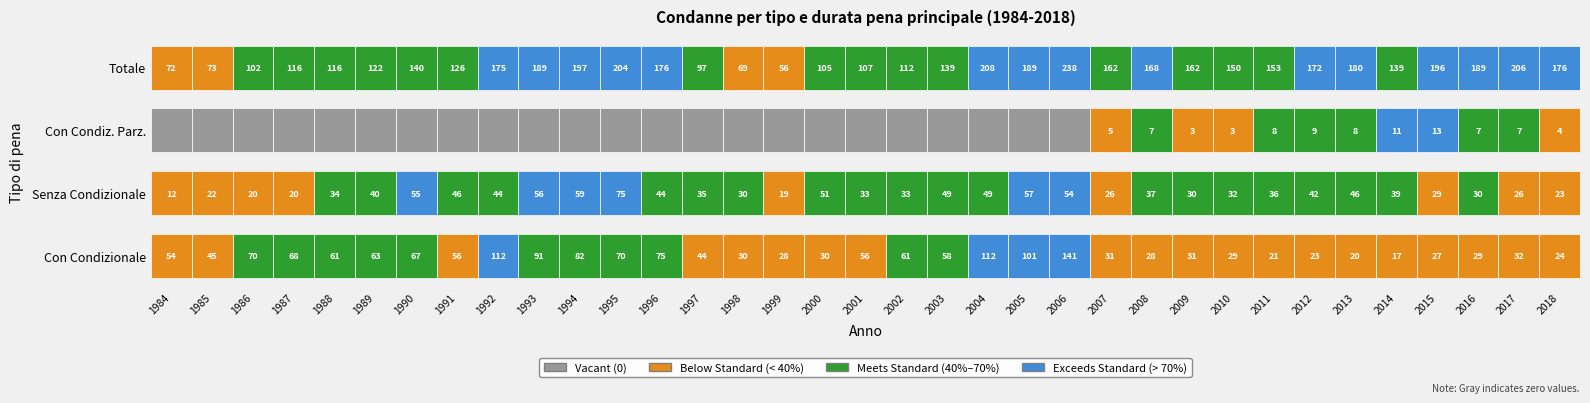

Count the number of categories in the chart.

35